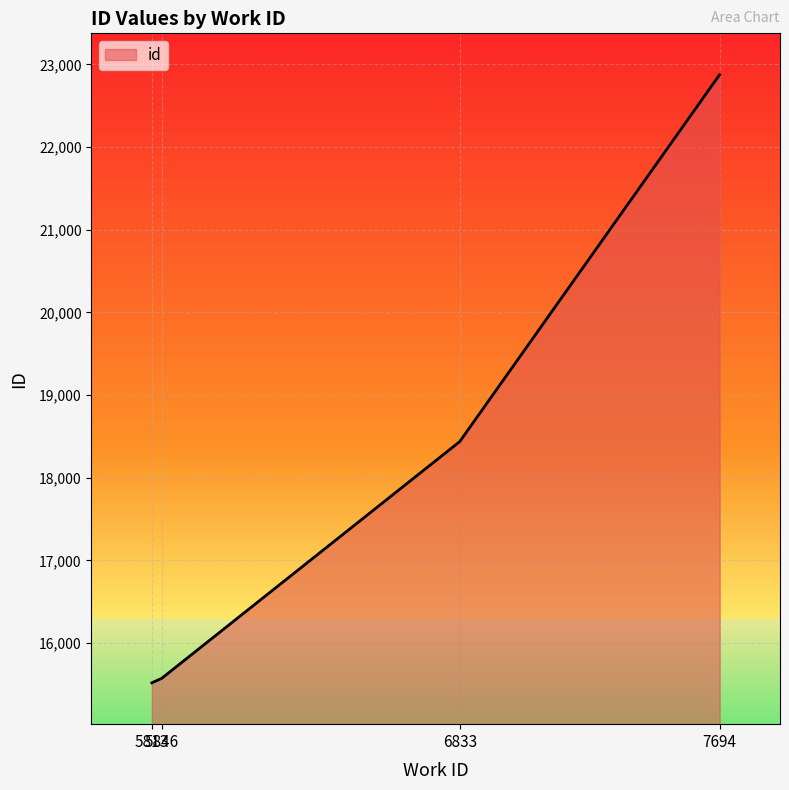

What is the sum of all values?

72409.5